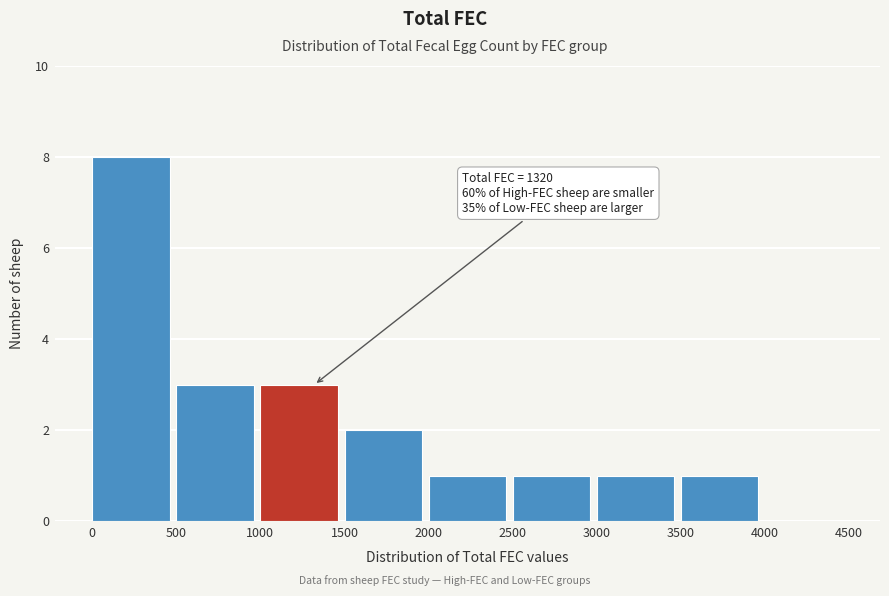

Over which range of the x-axis is the bar tallest?

0 to 500